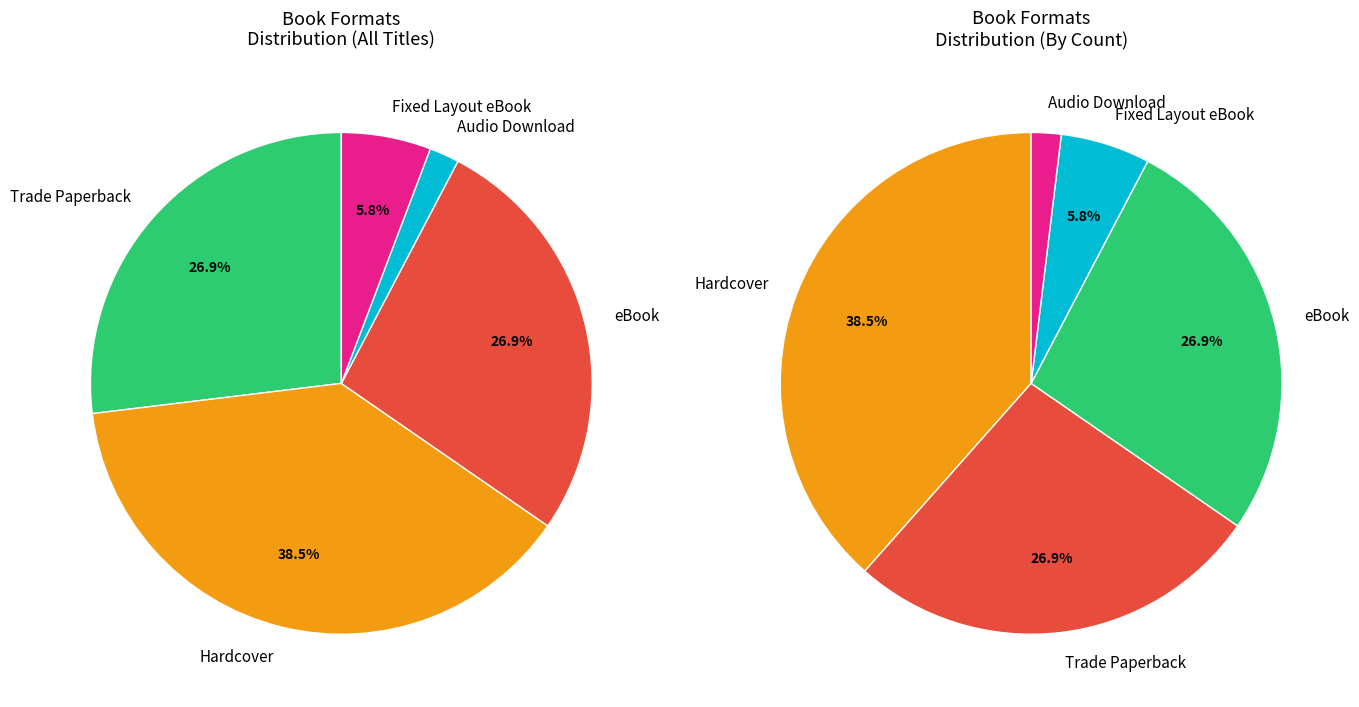

Which category has the biggest portion of the pie?

Hardcover